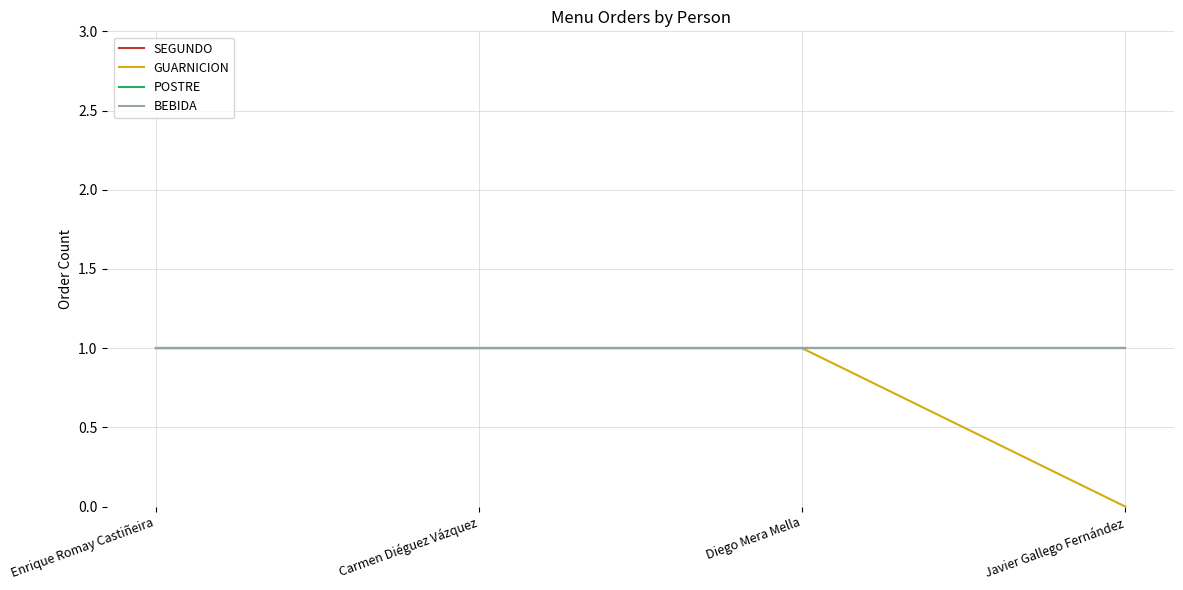

Is this an area chart (filled region under the line)?

No